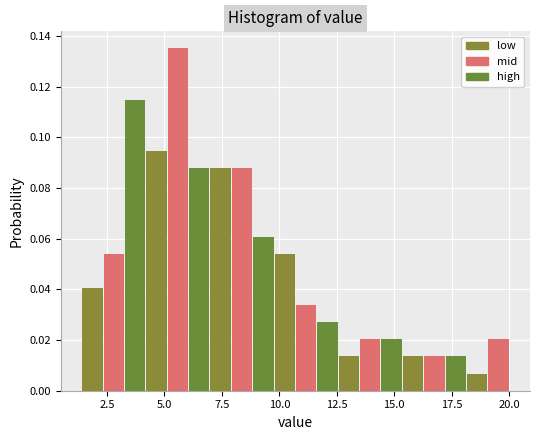

Read against the x-axis, roughly where is the centre of the tallest bar?

5.5